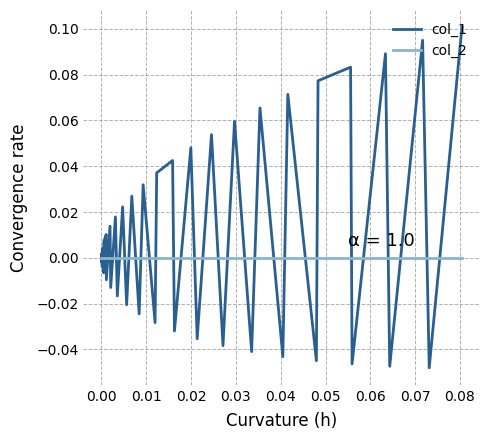

List the series in order of their overall mean, highest first.

col_1, col_2